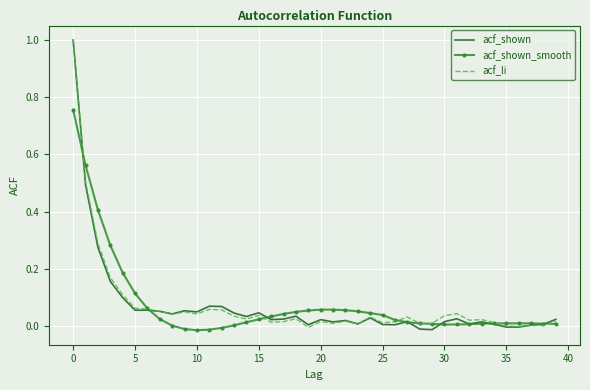

How many categories are shown in the chart?

40